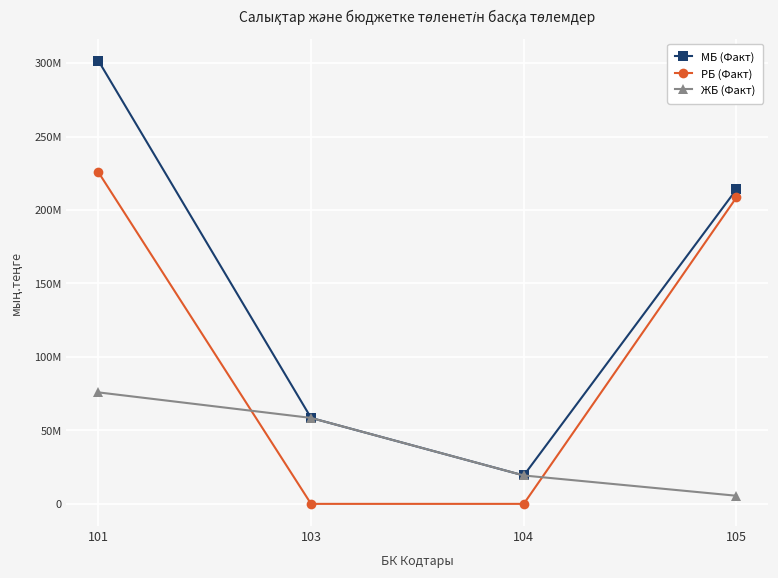

Which series has the largest total across all categories?

МБ (Факт)